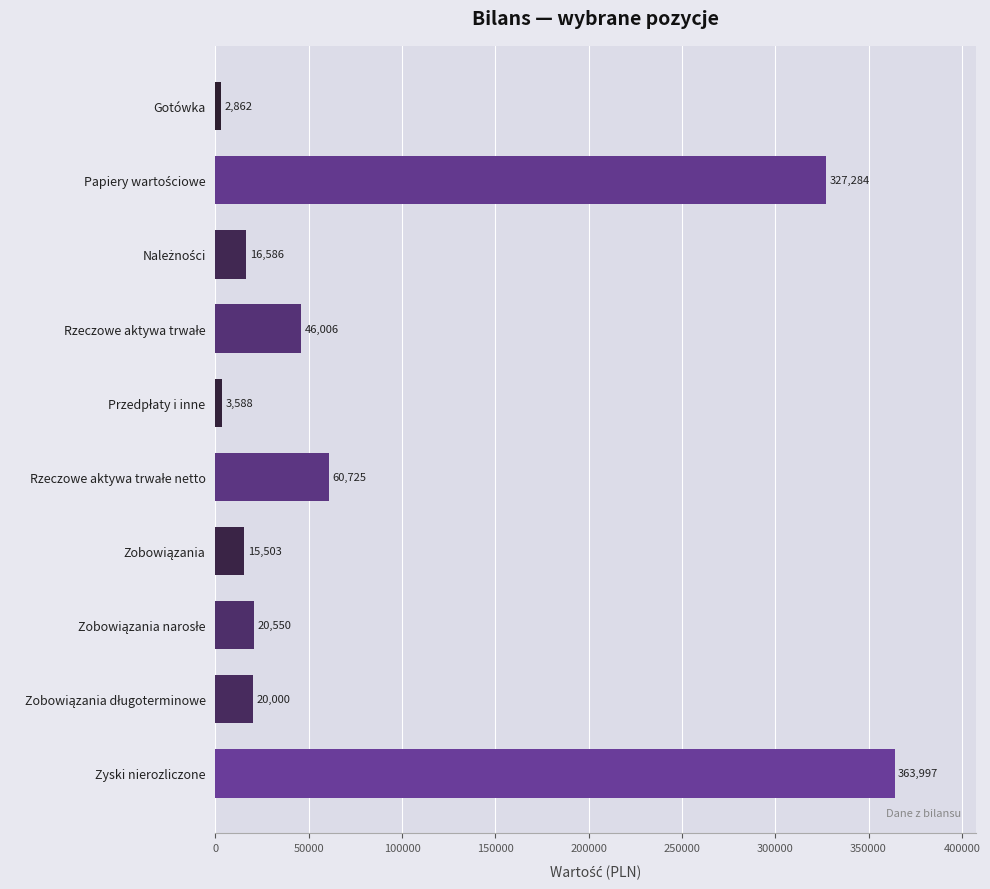

Does the chart contain stacked bars?

No